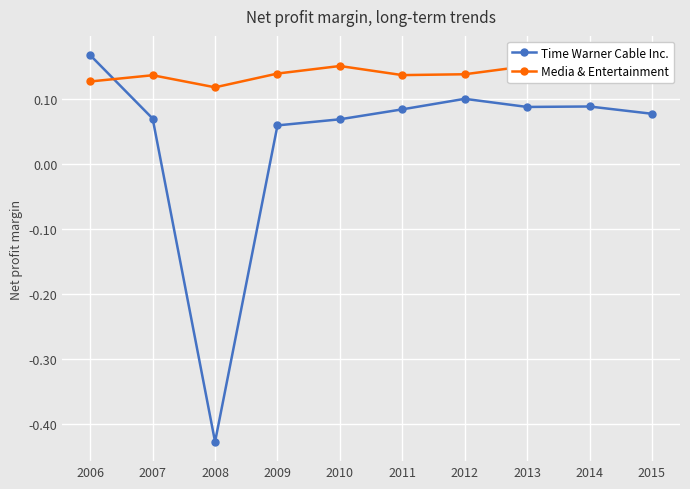

Count the Media & Entertainment values in the range 0 to 1.

10